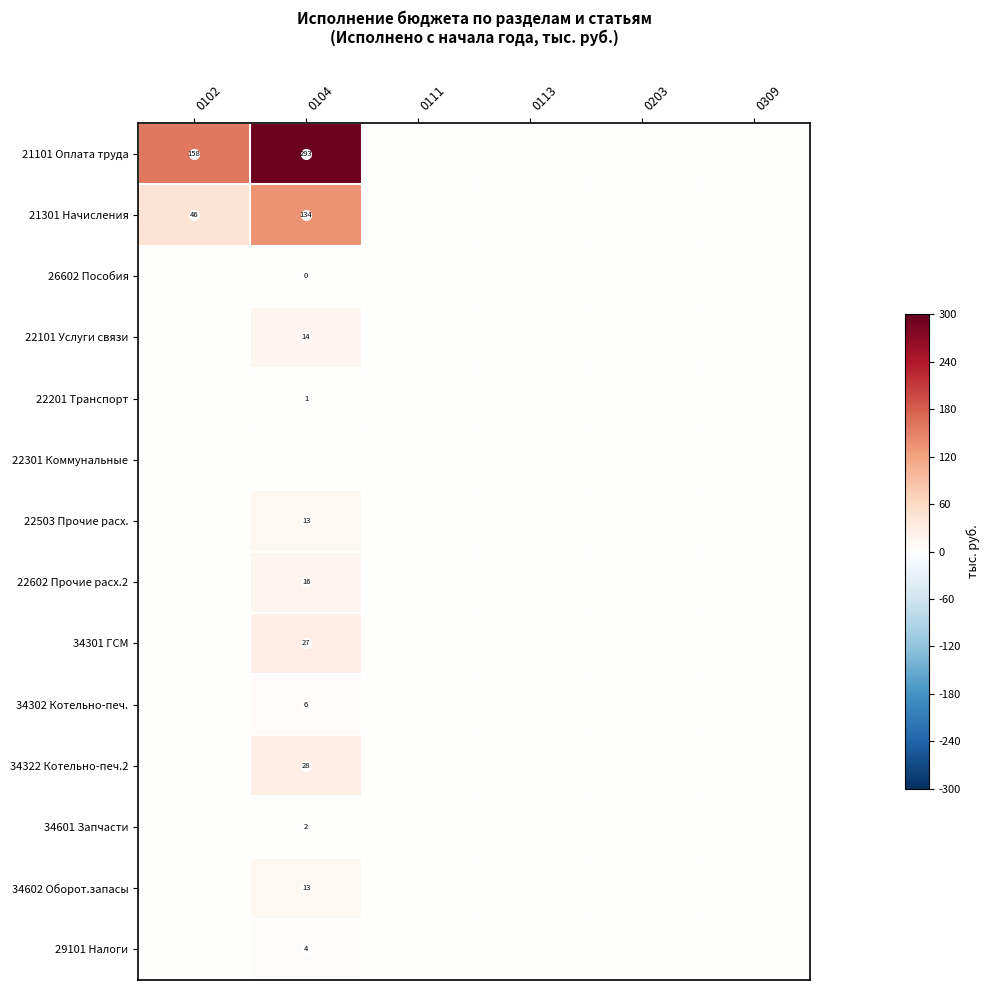

The 34301 ГСМ series shows 48 at 0104. True or false?

False